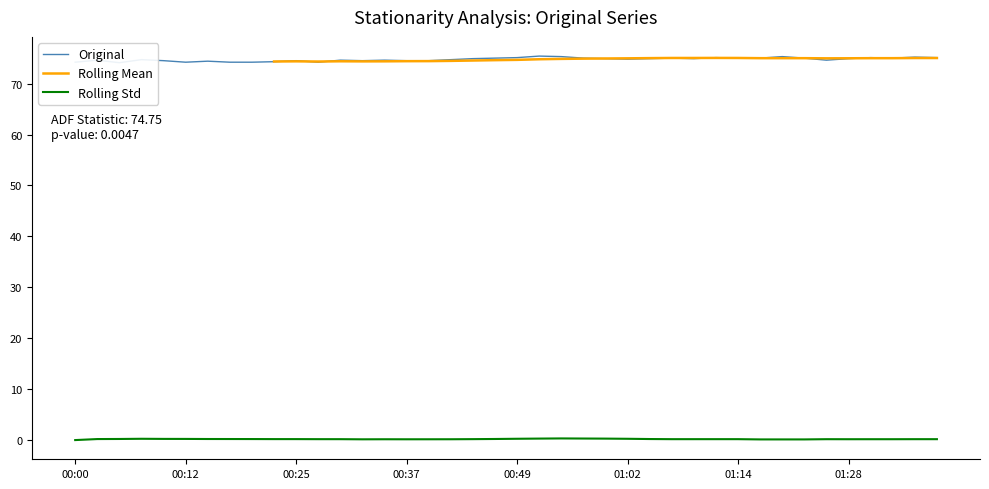

What is the change in value from 00:00 to 00:34?

+0.4